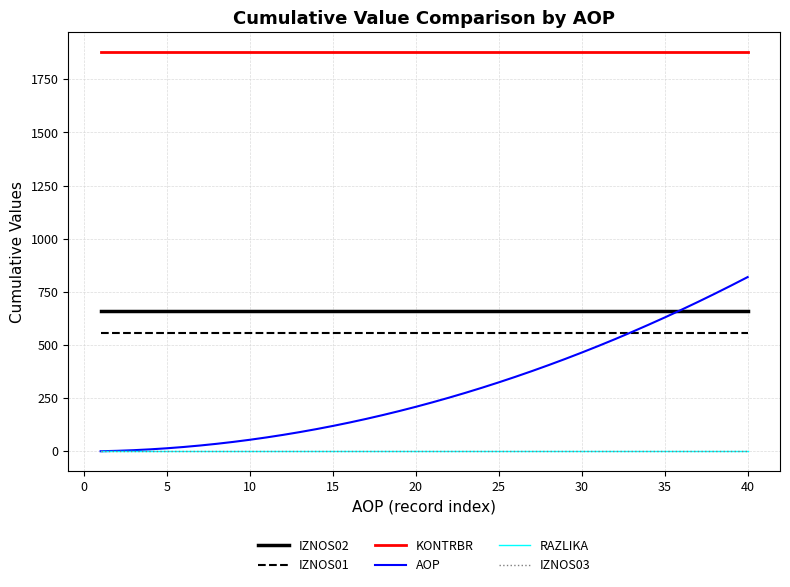

What is the minimum value for IZNOS01?

557.3